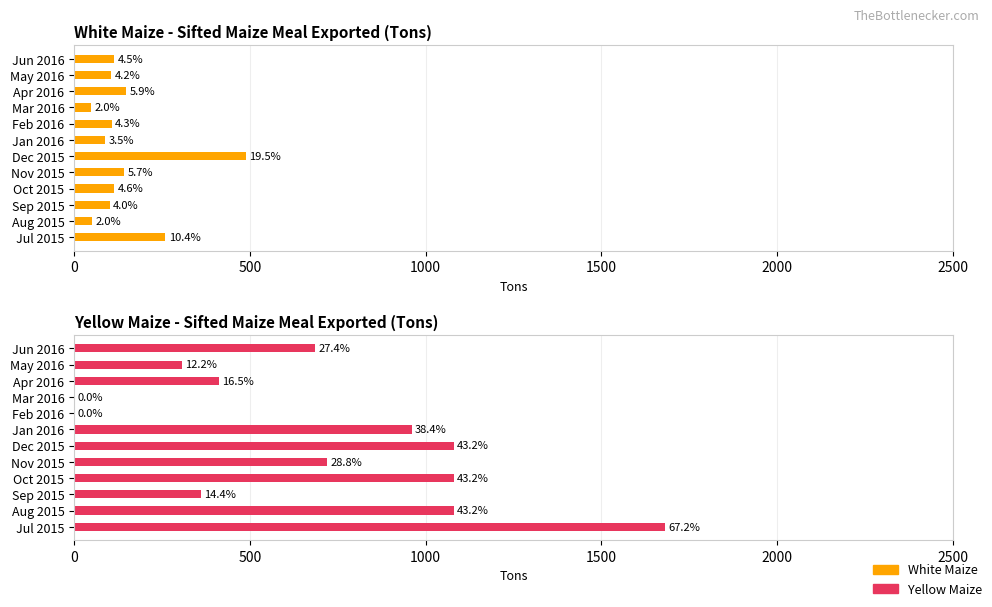

Which series has the widest spread of values?

Yellow Maize